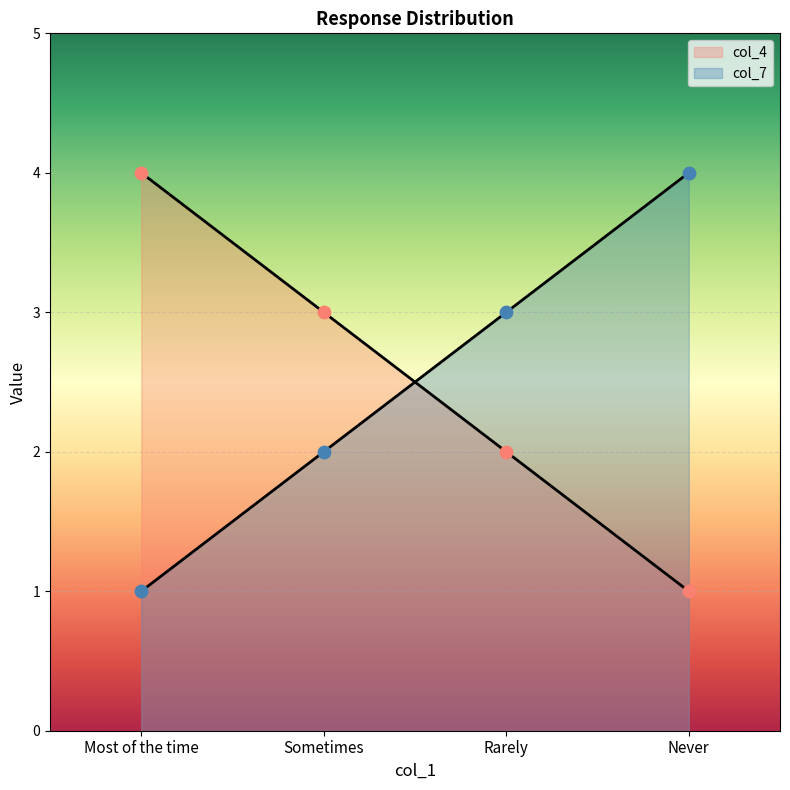

At which category is the sum across all series the highest?

Most of the time